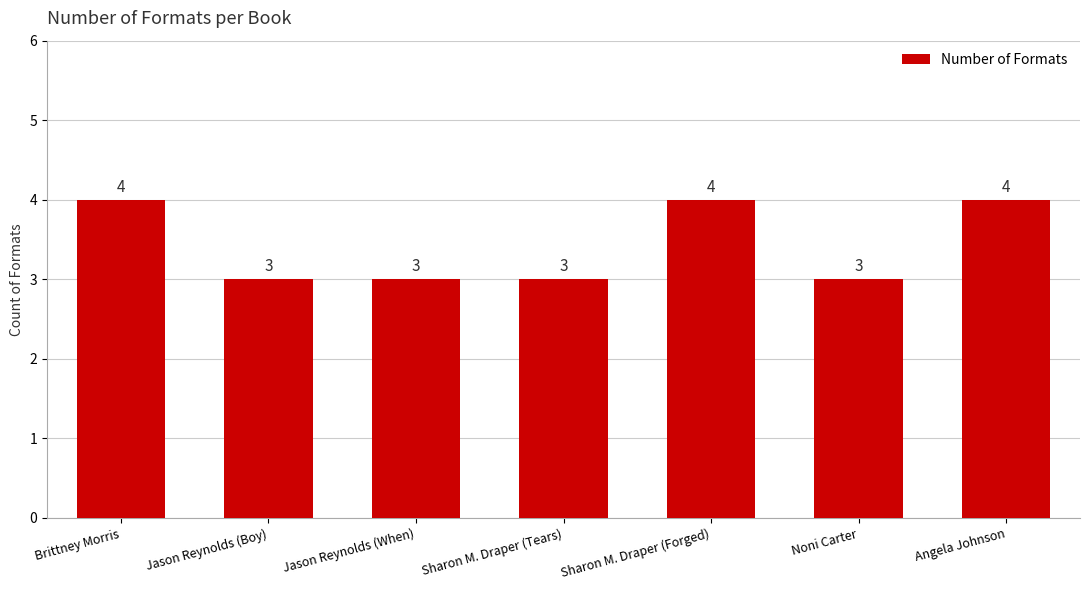

How many bars are there in total?

7